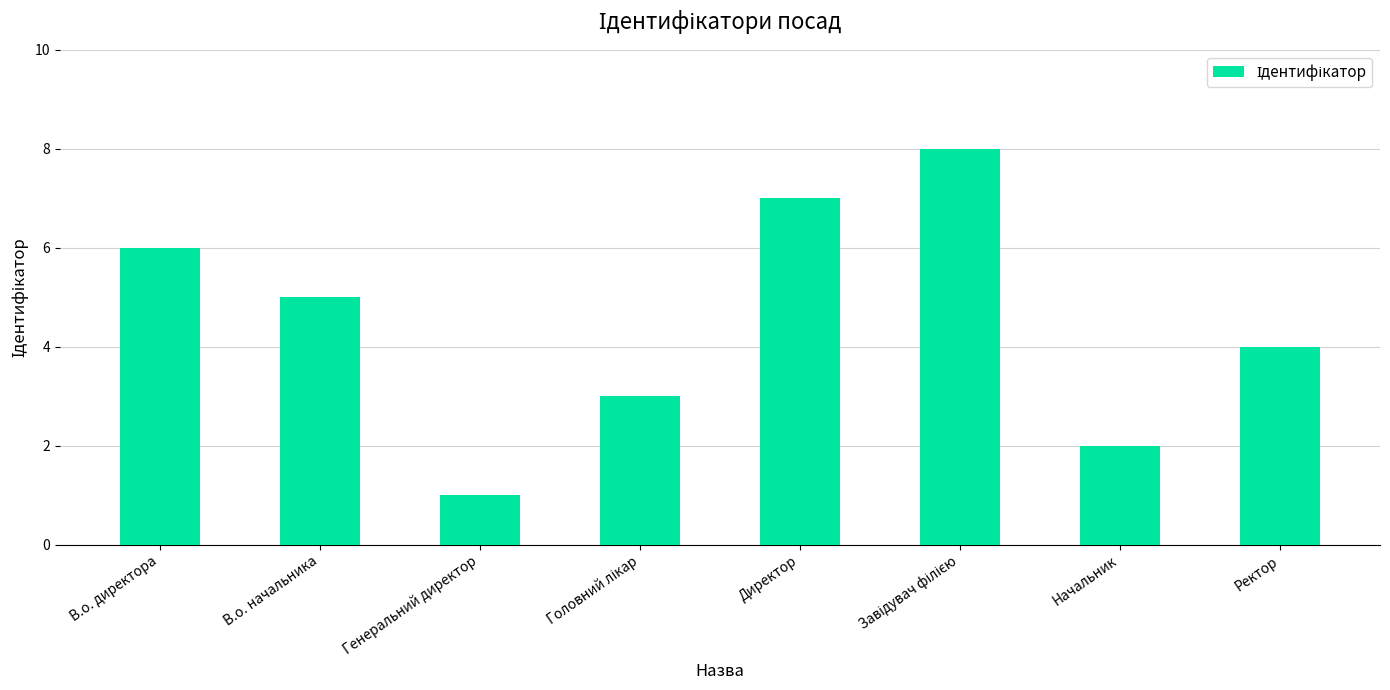

What is the label of the 5th bar from the left?

Директор